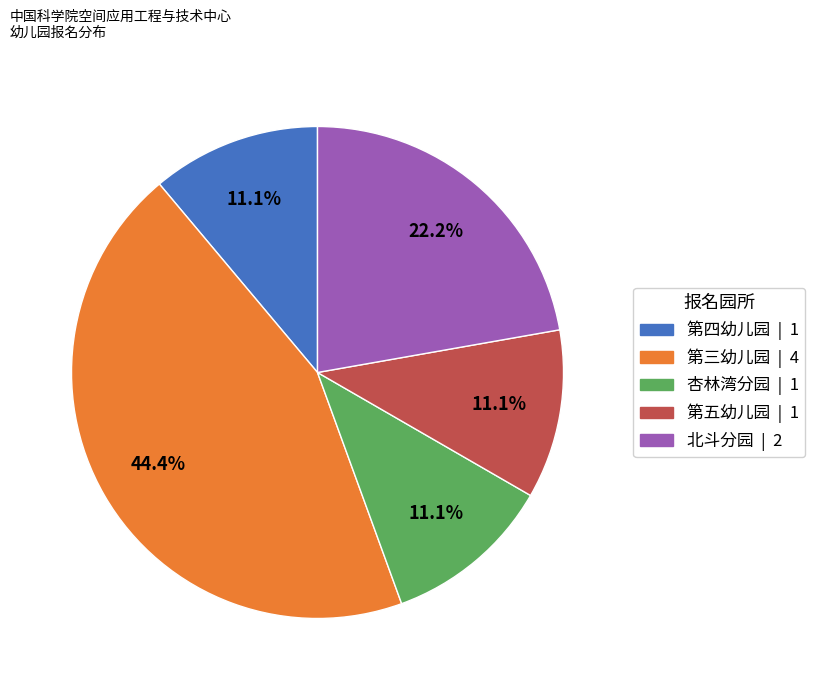

Which category has the biggest portion of the pie?

第三幼儿园